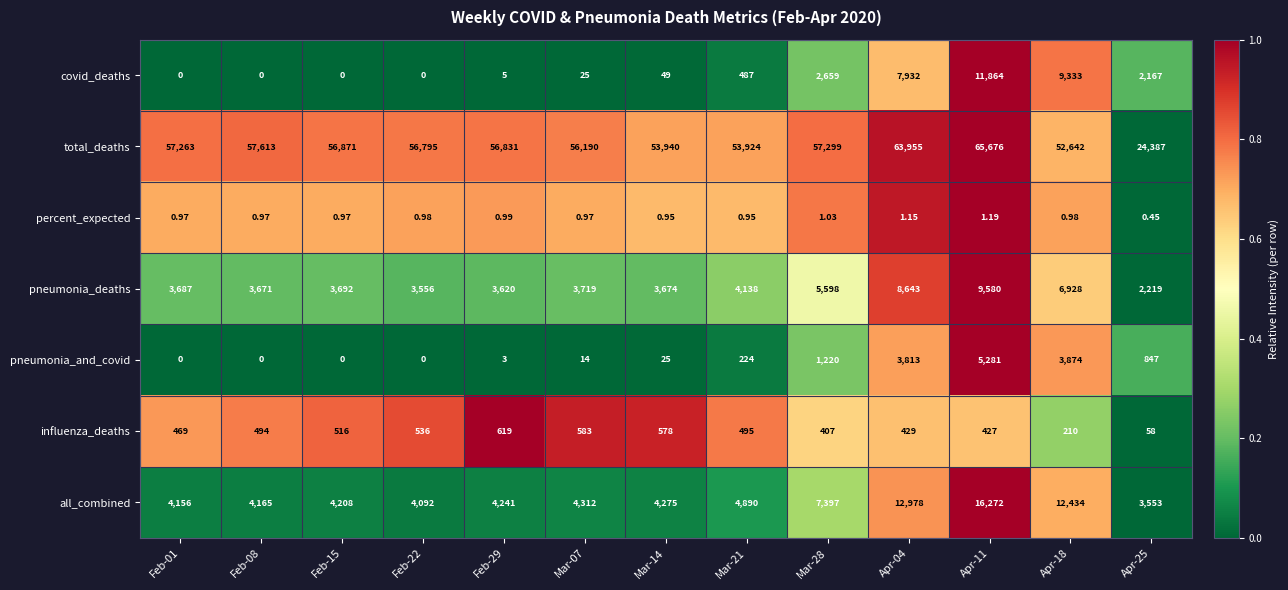

How many categories are shown in the chart?

13